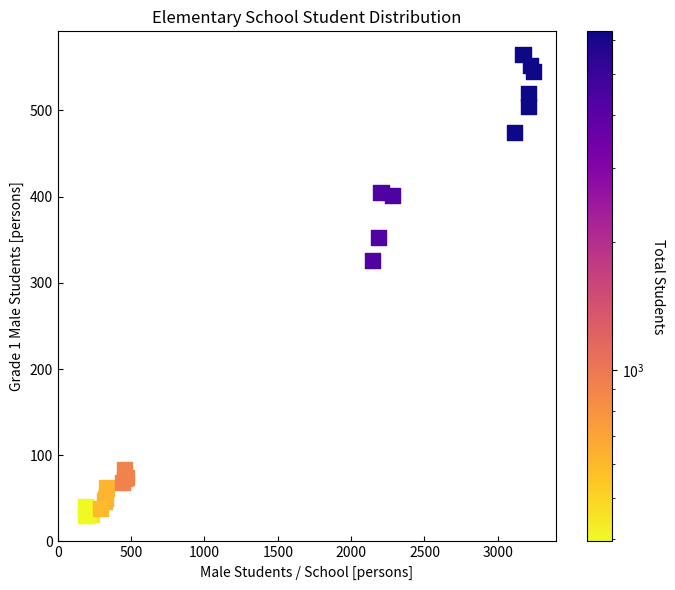

What Y value in the scatter plot is closest to 297?

326